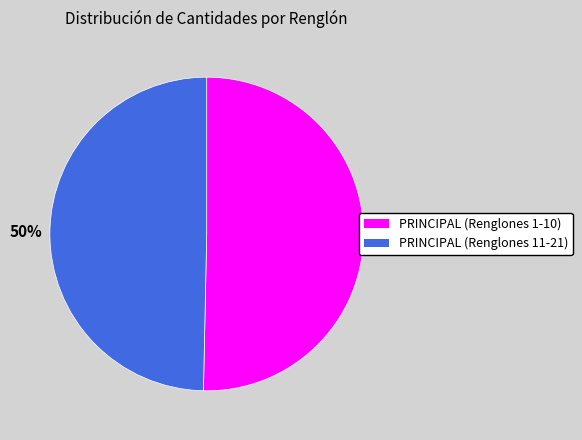

To the nearest percent, what is the average slice percentage?

50%